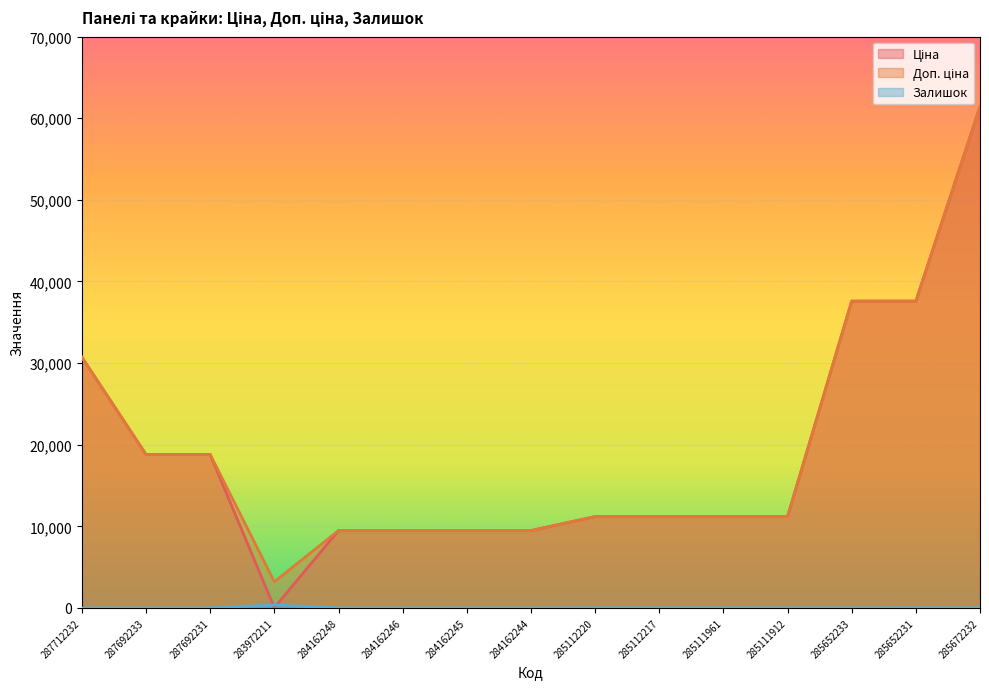

How many data points does each series have?

15